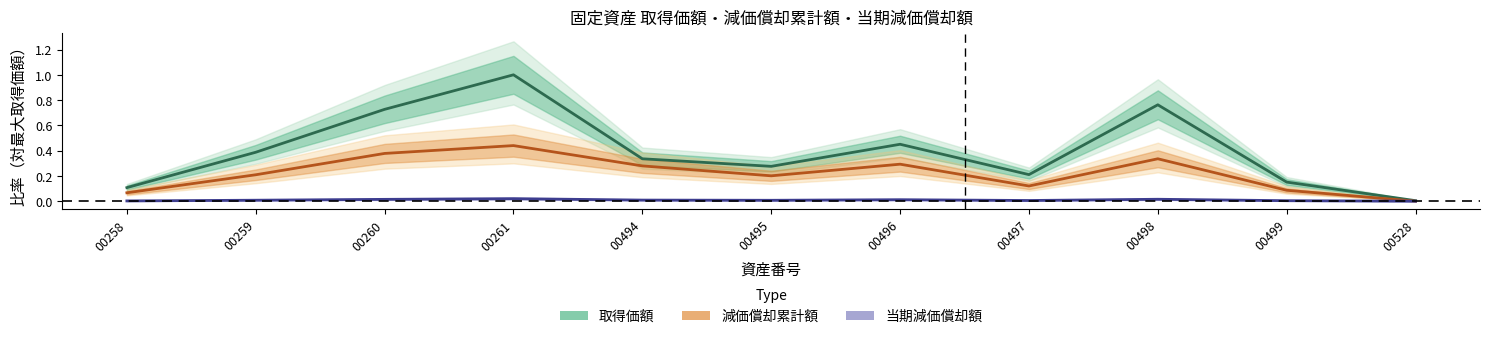

Is the value of 取得価額 at 00496 greater than the value of 当期減価償却額 at 00495?

Yes